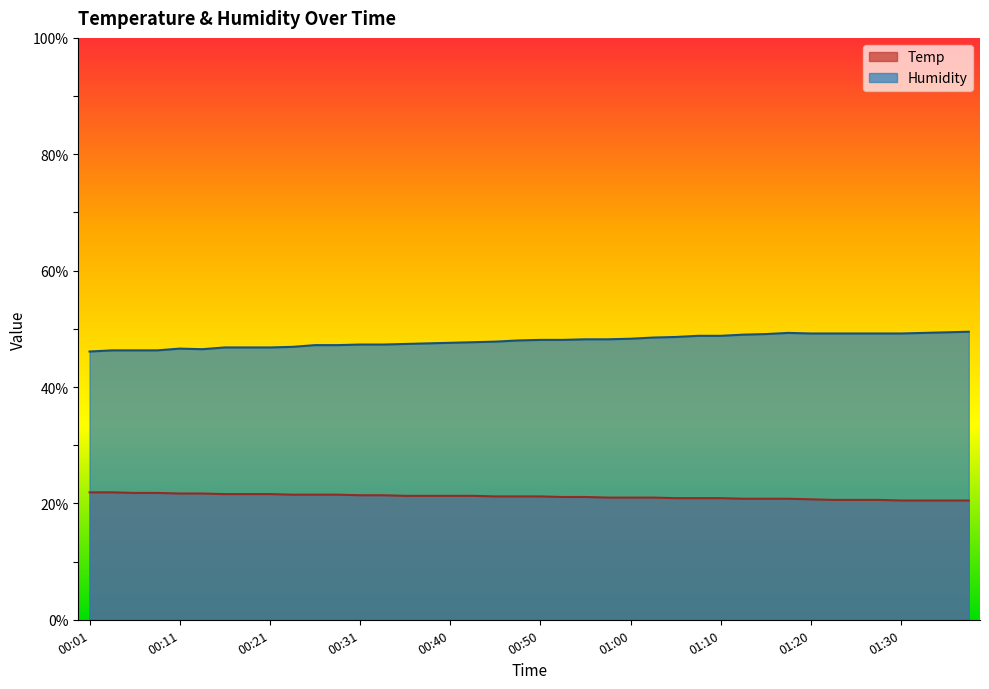

Between 00:53 and 01:10, which series saw the biggest shift?

Humidity